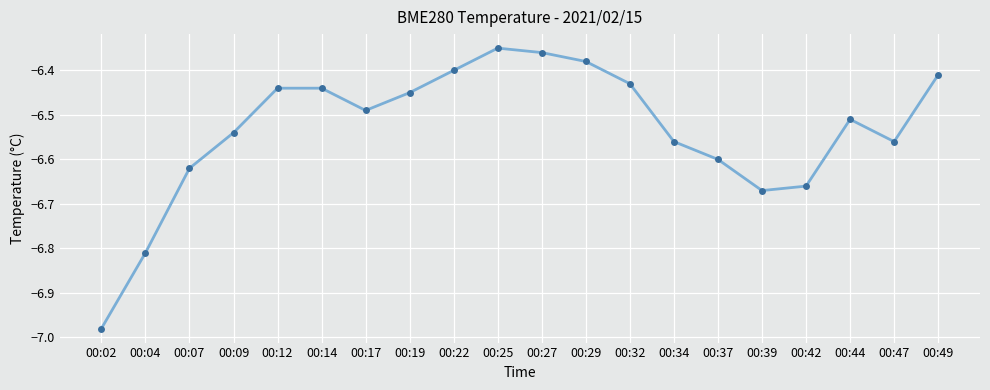

How many categories are shown in the chart?

20